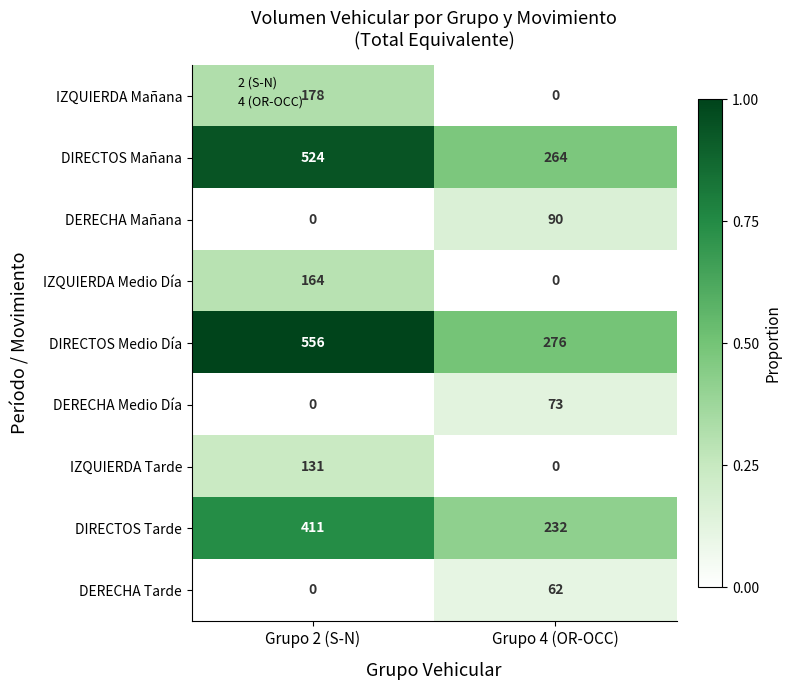

The DIRECTOS Medio Día series shows 276 at Grupo 4 (OR-OCC). True or false?

True